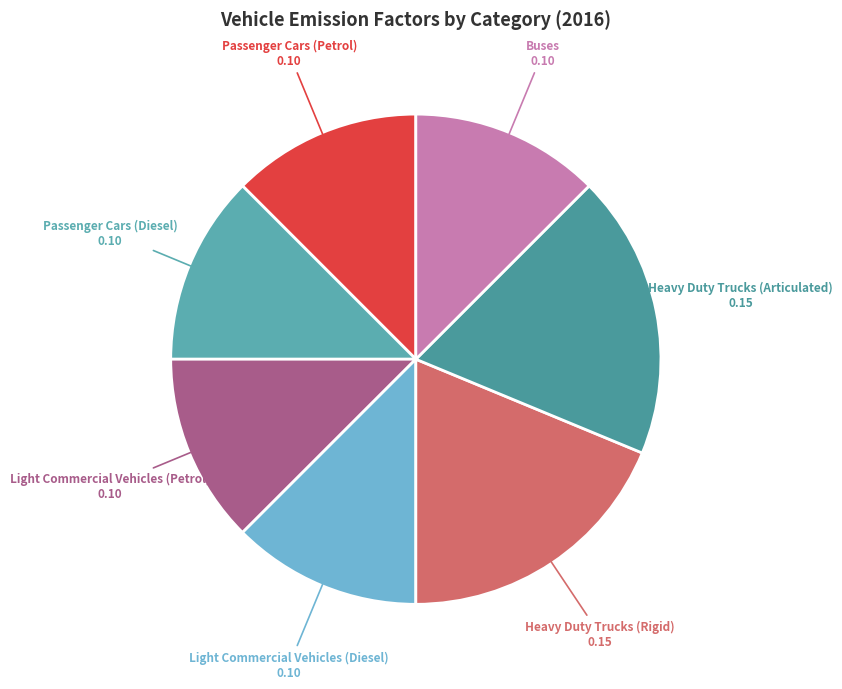

Is the sum of Light Commercial Vehicles (Diesel) and Passenger Cars (Petrol) greater than half?

No